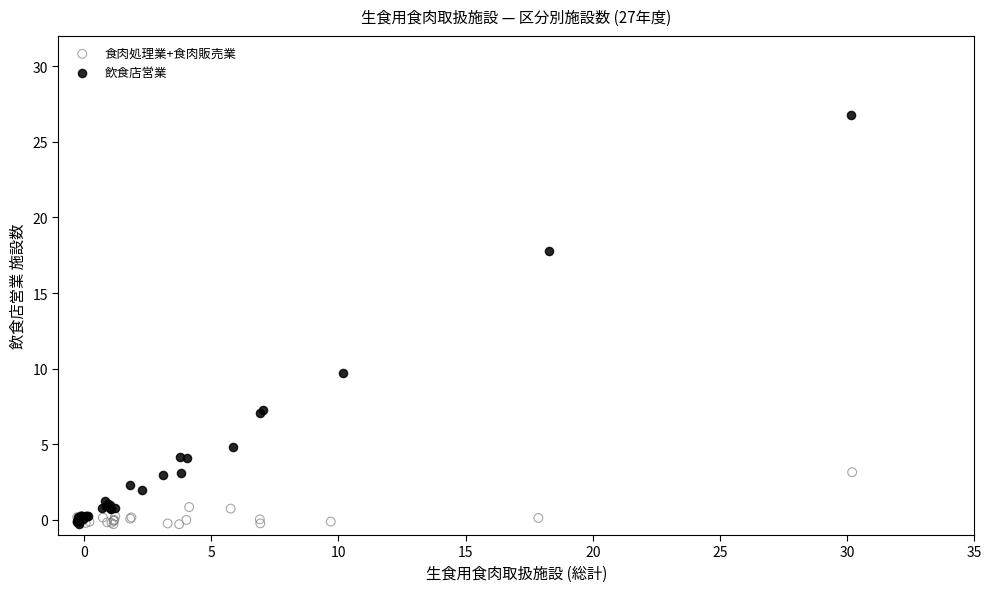

Which series reaches the maximum Y coordinate?

飲食店営業